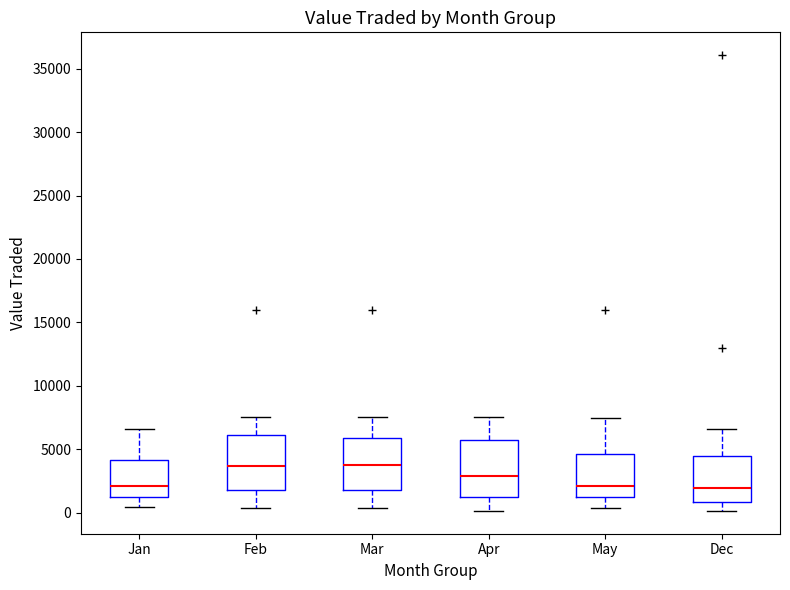

Reading left to right, transcribe this box plot: for each box, give where its median line is, the range the box spans, and where its two whiskers end, as read against the y-axis. The values are not printed on the chart, so give them approximately, as read against the axis.

Jan: median 2000, box 1500 to 4000, whiskers 500 to 6500
Feb: median 3500, box 2000 to 6000, whiskers 500 to 7500
Mar: median 4000, box 2000 to 6000, whiskers 500 to 7500
Apr: median 3000, box 1500 to 5500, whiskers 0 to 7500
May: median 2000, box 1500 to 4500, whiskers 500 to 7500
Dec: median 2000, box 1000 to 4500, whiskers 0 to 6500